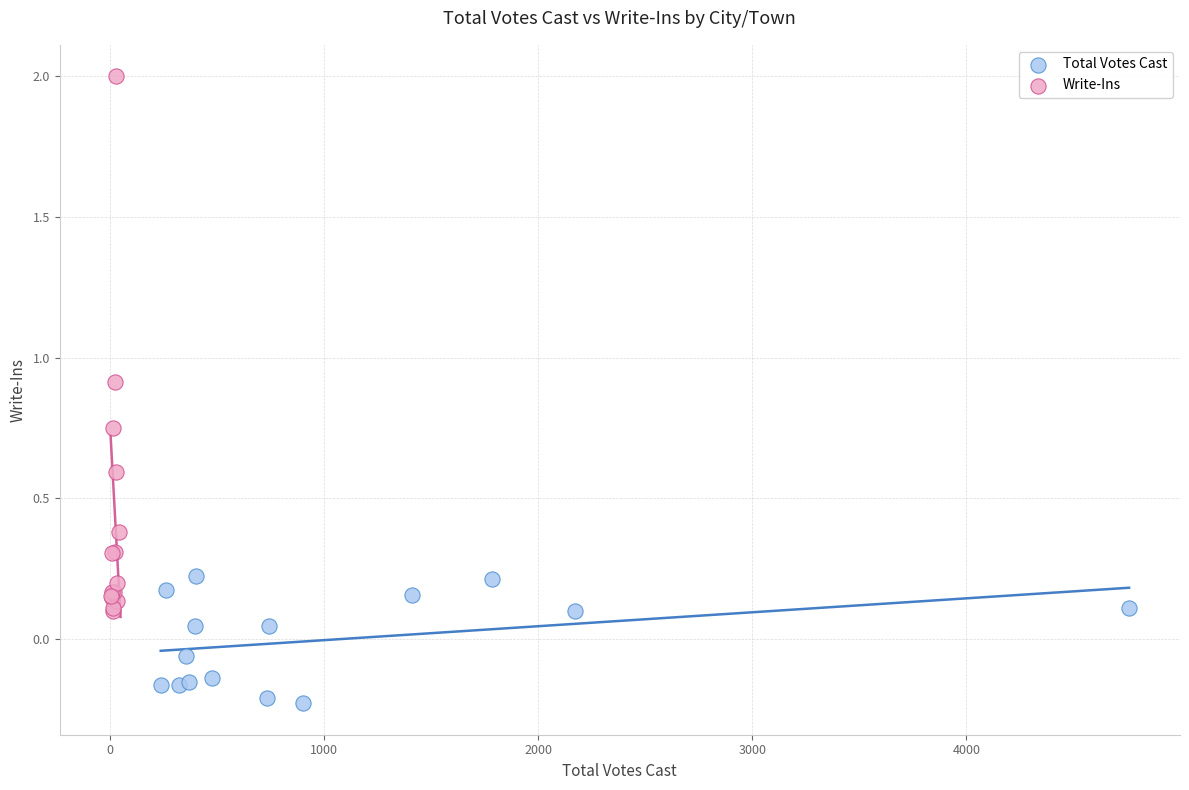

Which series reaches the minimum Y coordinate?

Total Votes Cast